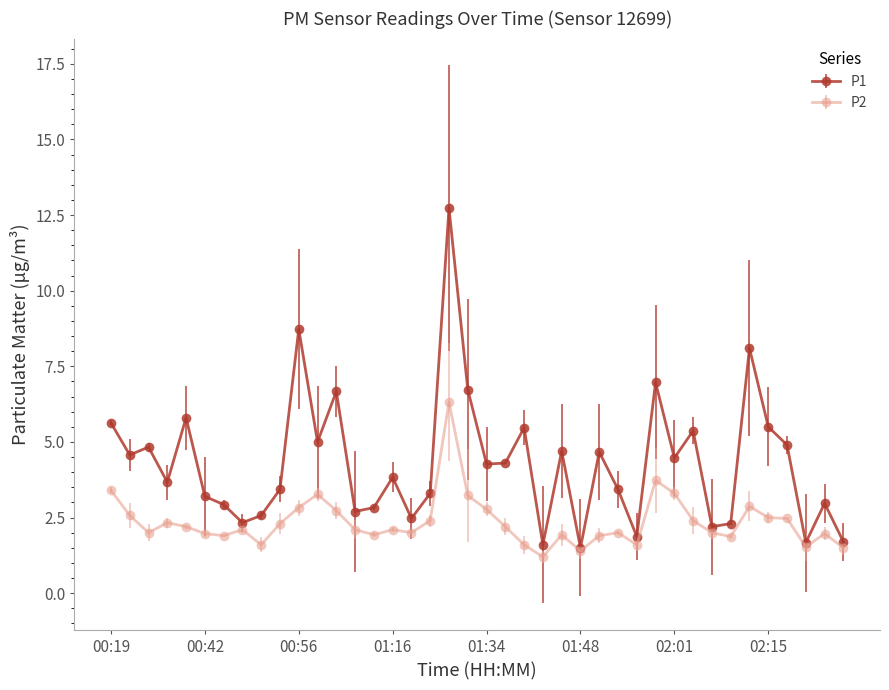

What is the maximum value for P1?

12.7